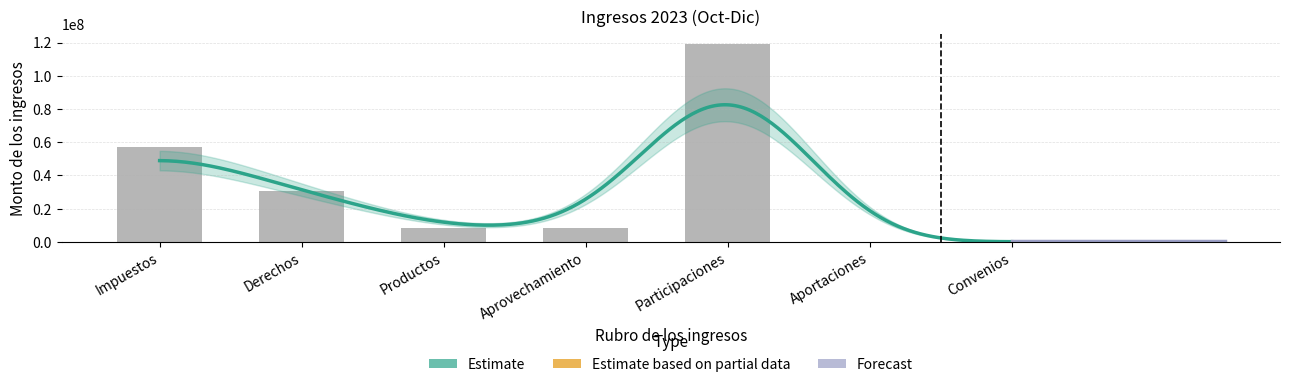

List the labels in order of value, smallest first.

Aportaciones, Convenios, Aprovechamiento, Productos, Derechos, Impuestos, Participaciones